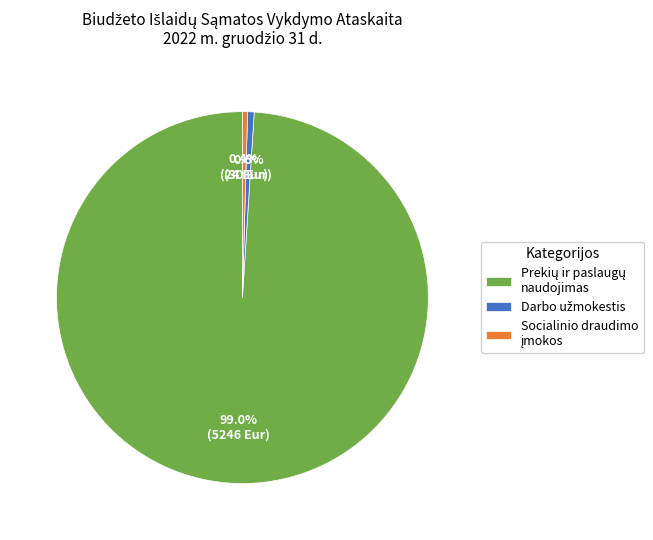

How many segments does this pie chart have?

3